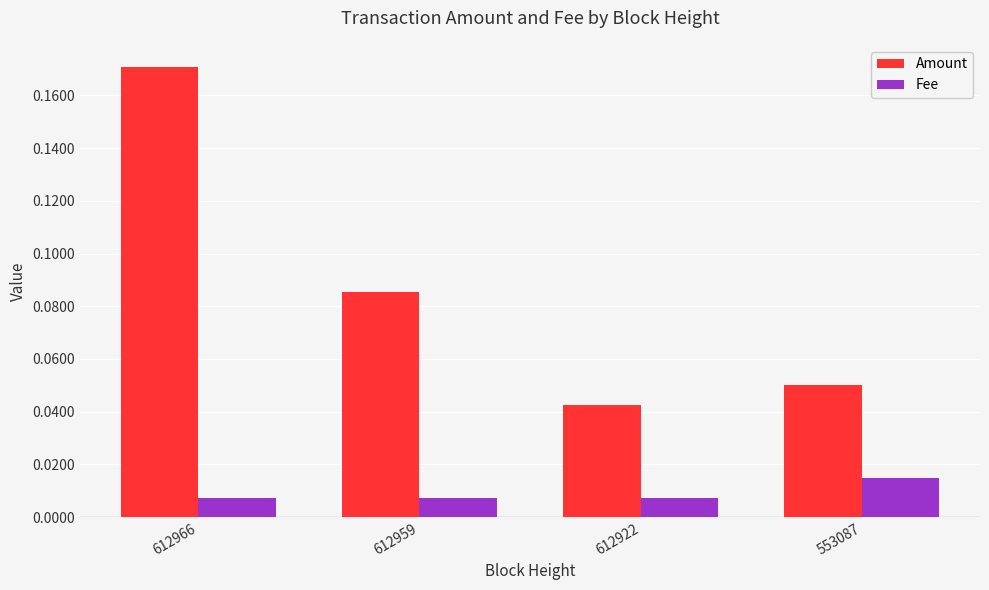

Which series has the largest range (max minus min)?

Amount